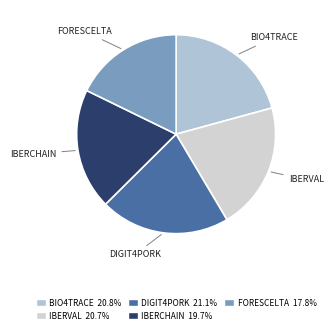

Count the number of slices in the pie.

5